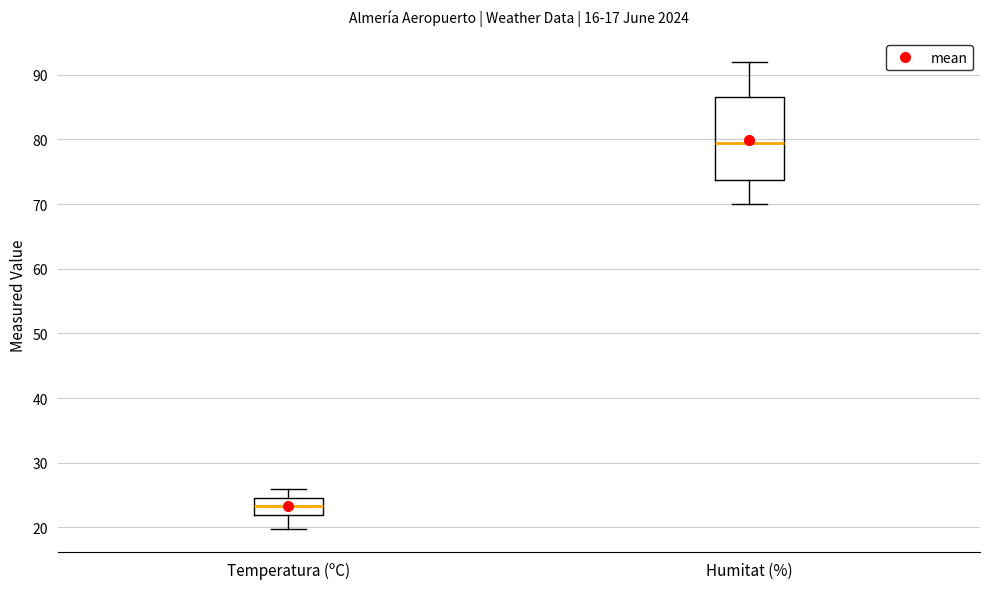

Reading left to right, read every box against the y-axis: the position of its median line, the range the box covers, and the ends of its whiskers. The values are not printed on the chart, so give them approximately, as read against the axis.

Temperatura (ºC): median 23, box 22 to 25, whiskers 20 to 26
Humitat (%): median 80, box 74 to 87, whiskers 70 to 92